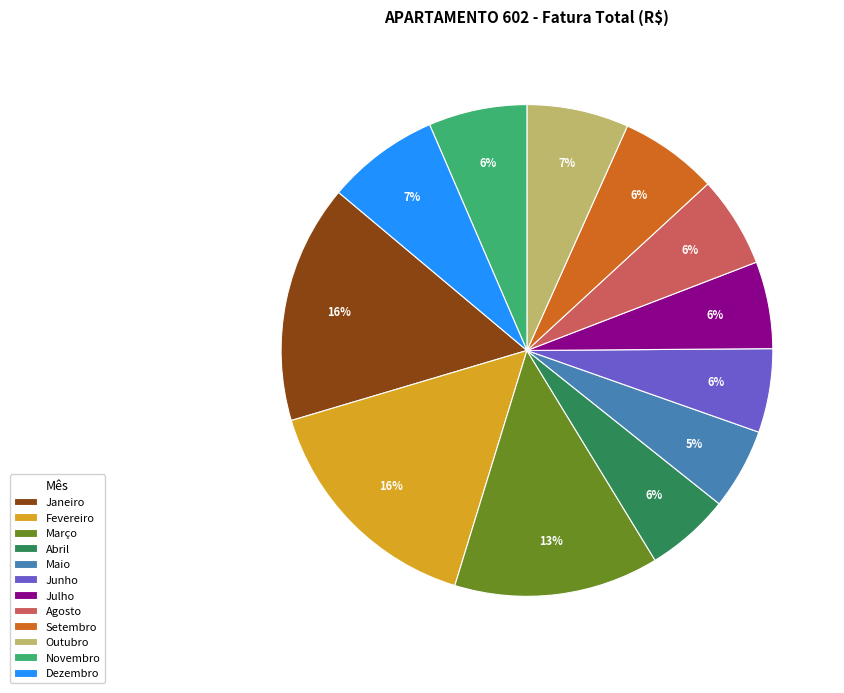

To the nearest percent, what portion does Março represent?

13%